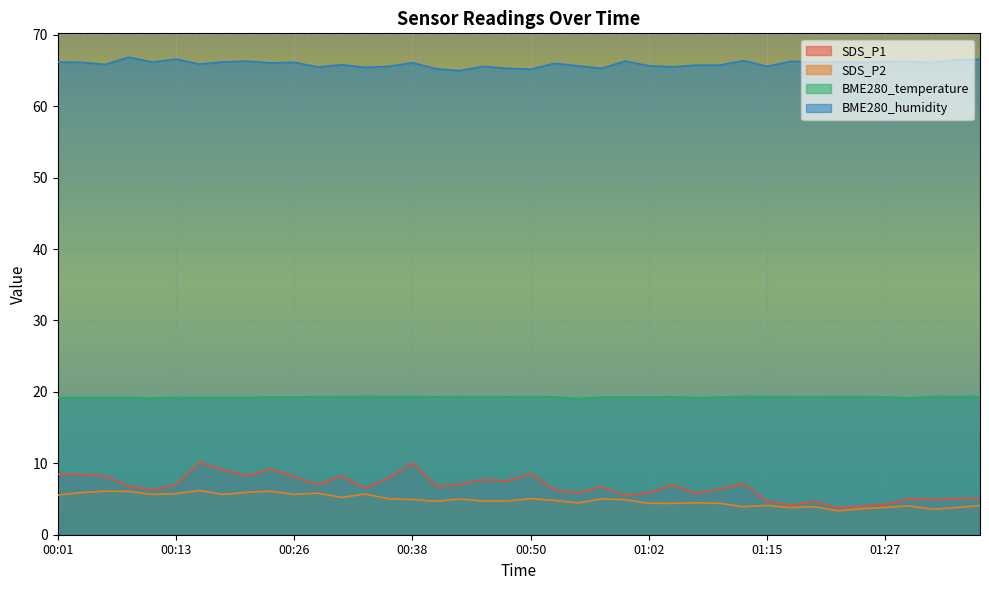

How many data points in SDS_P2 are above 4?

32